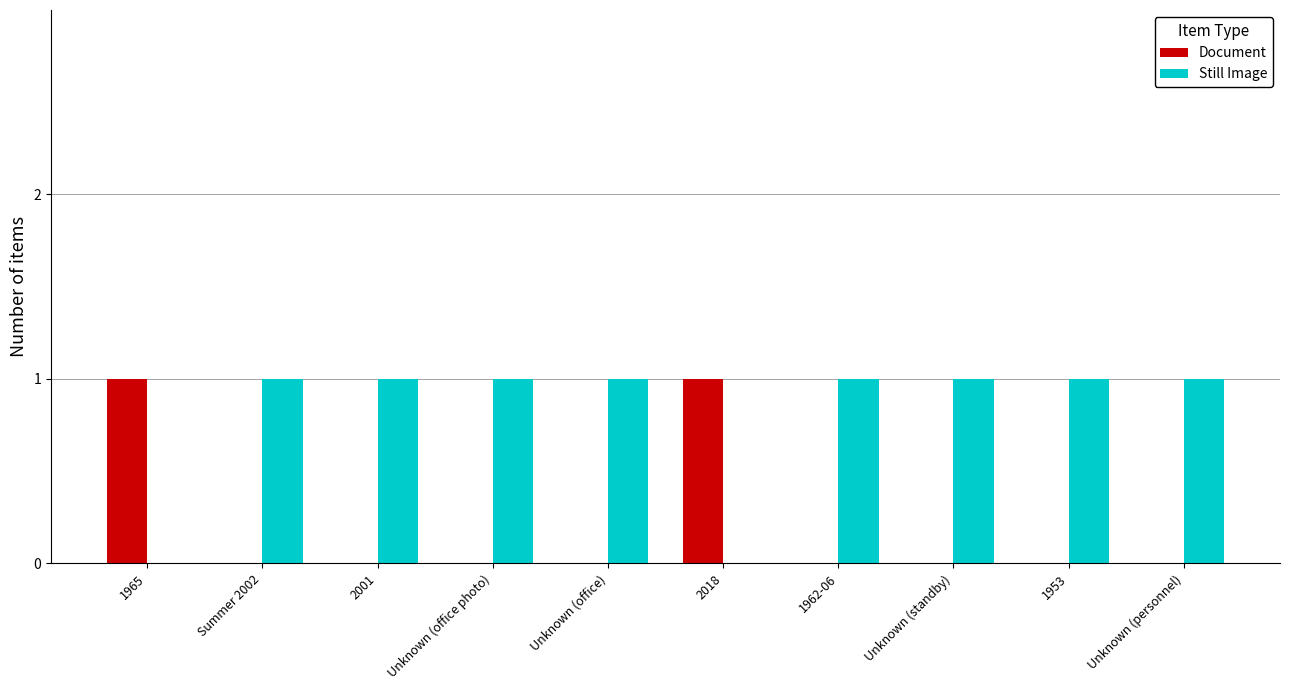

Reading left to right, list all the values displayed in this chart.

Document: 1	0	0	0	0	1	0	0	0	0
Still Image: 0	1	1	1	1	0	1	1	1	1